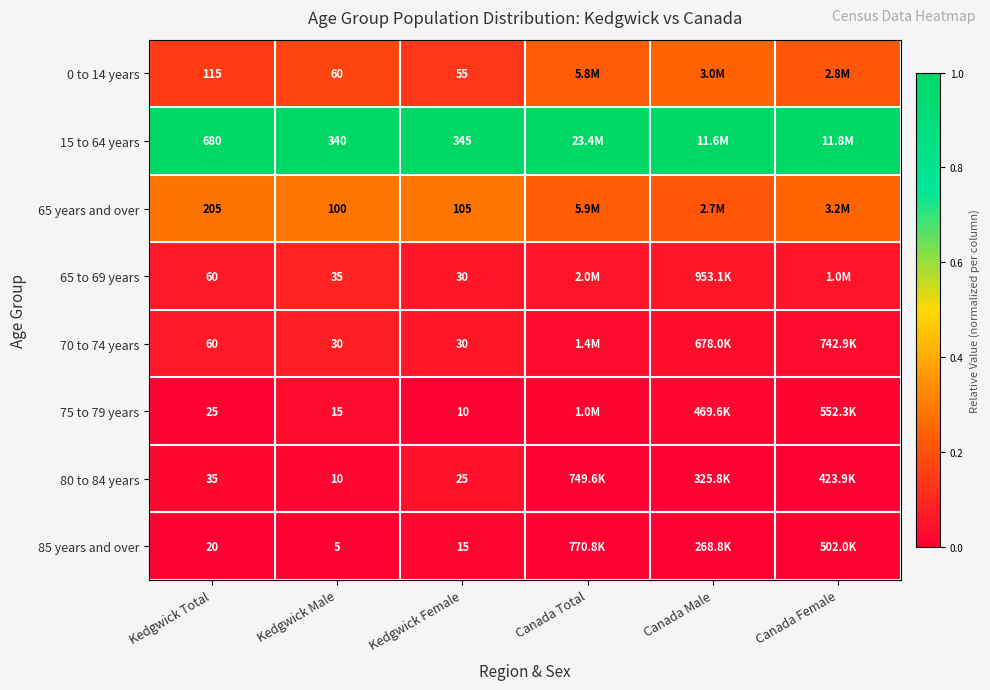

Which category has the lowest value in the 65 years and over series?

Canada Male